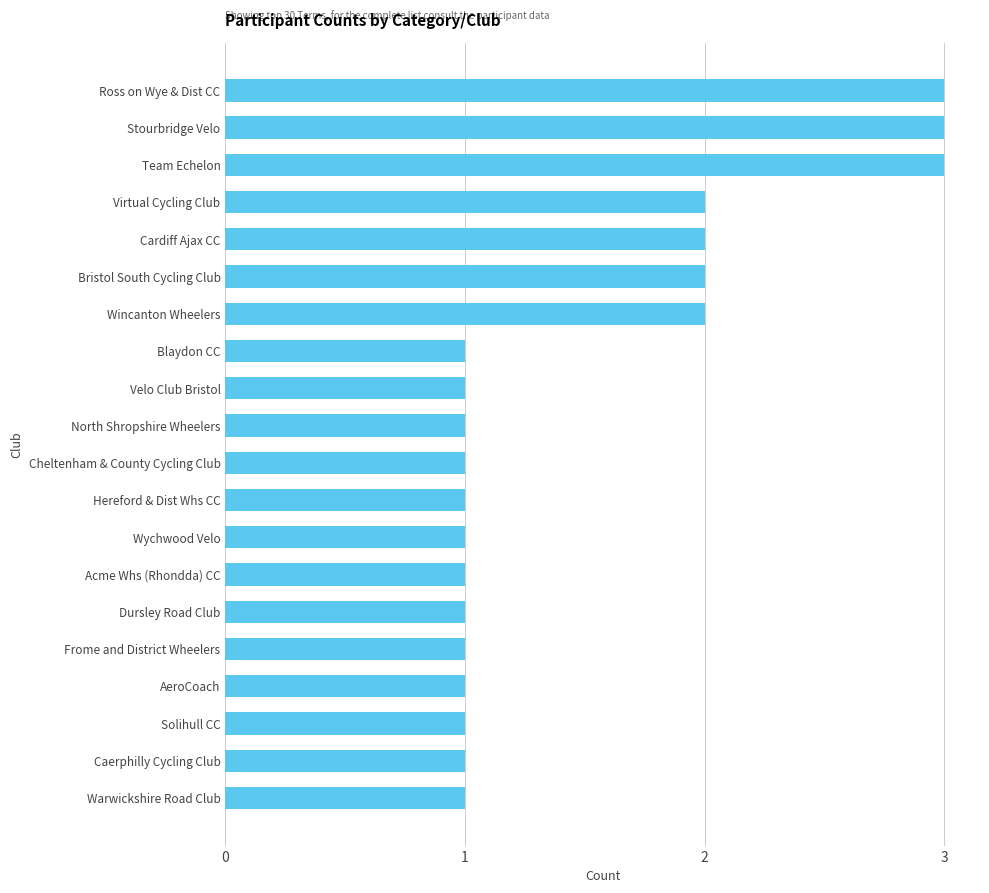

Does the chart contain any negative values?

No